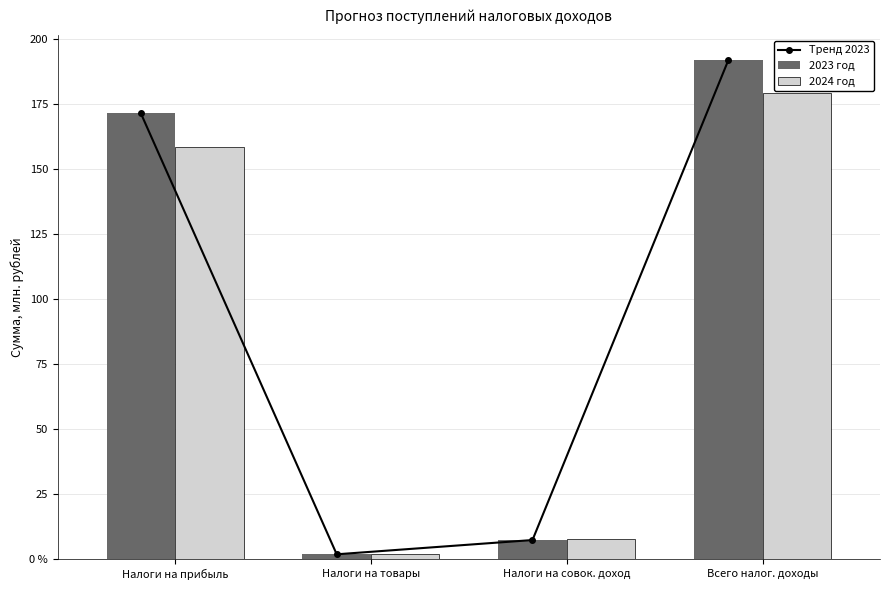

Which label corresponds to the smallest value in the chart?

Налоги на товары